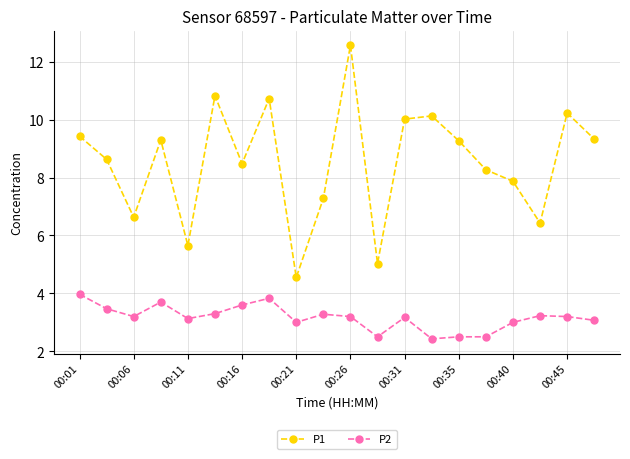

What is the minimum value for P2?

2.4